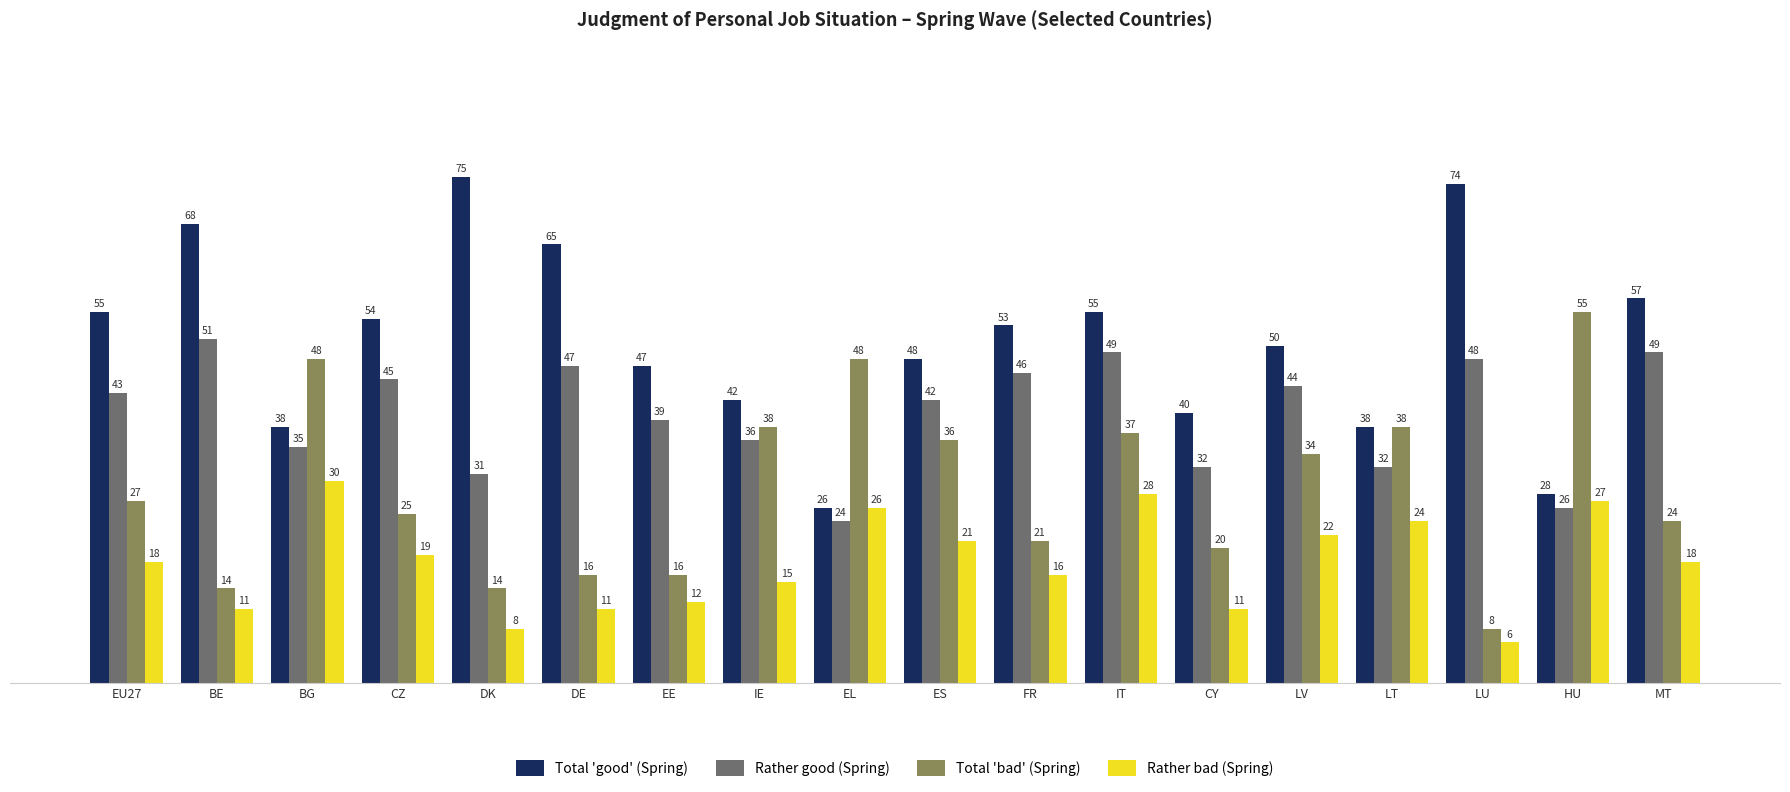

Which series has the largest total across all categories?

Total 'good' (Spring)